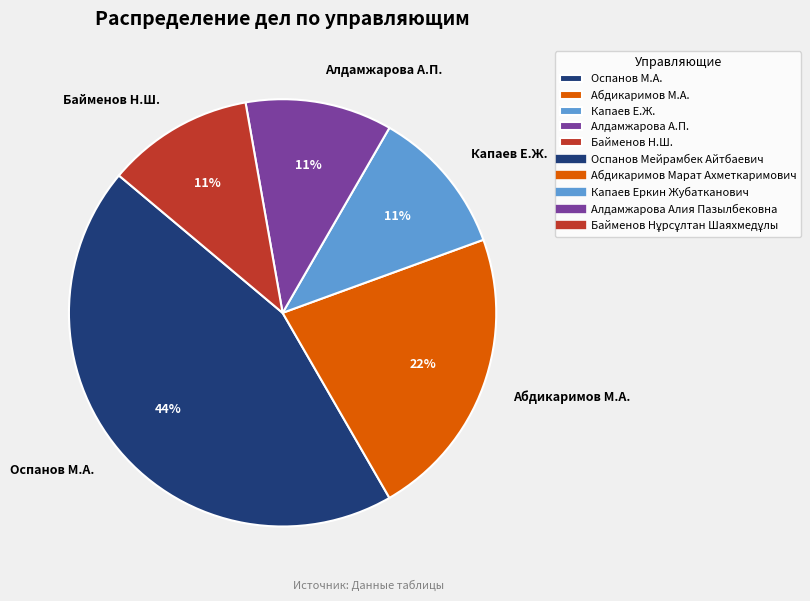

The Абдикаримов М.А. slice represents 11% of the pie. True or false?

False